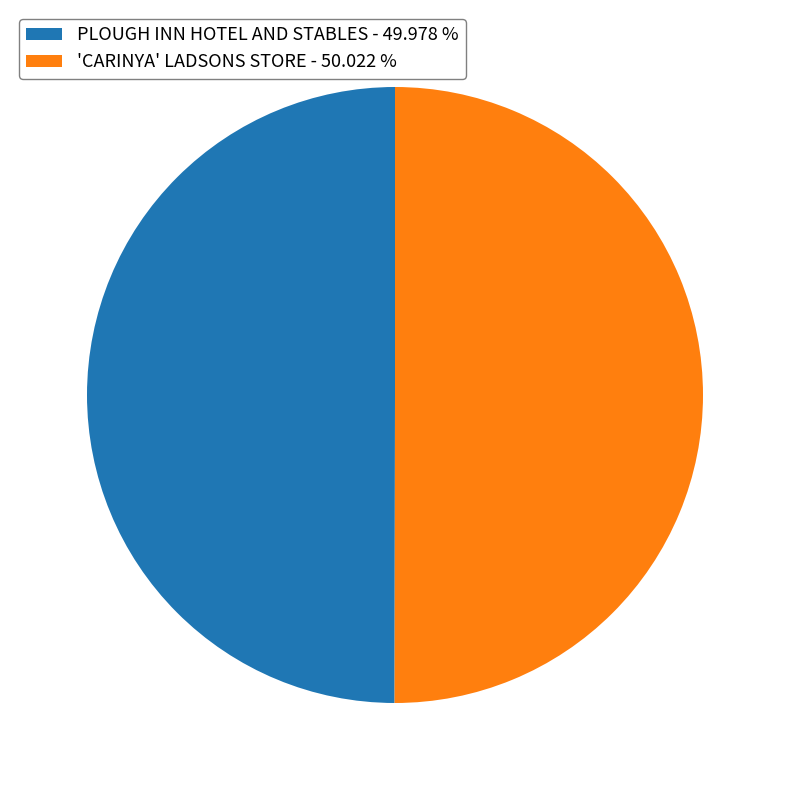

Approximately how many times larger is the value at 'CARINYA' LADSONS STORE - 50.022 % compared to PLOUGH INN HOTEL AND STABLES - 49.978 %?

1.0